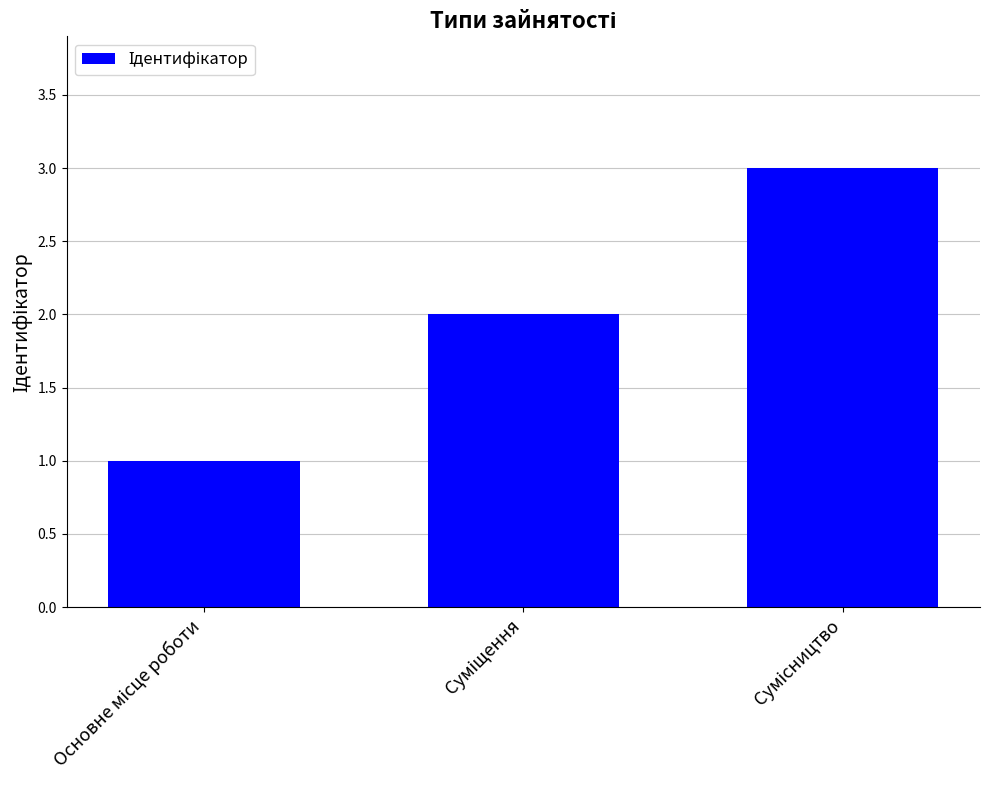

What is the sum of all values?

6